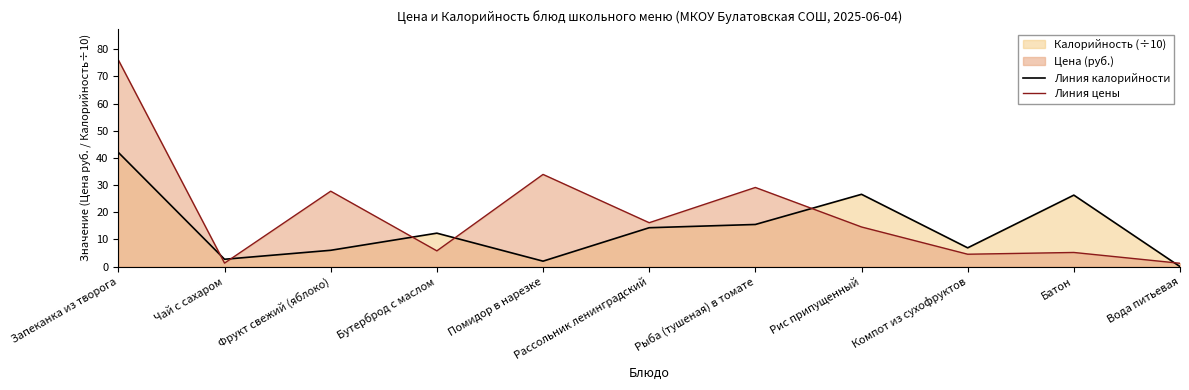

How many positive values does the Линия калорийности series have?

10